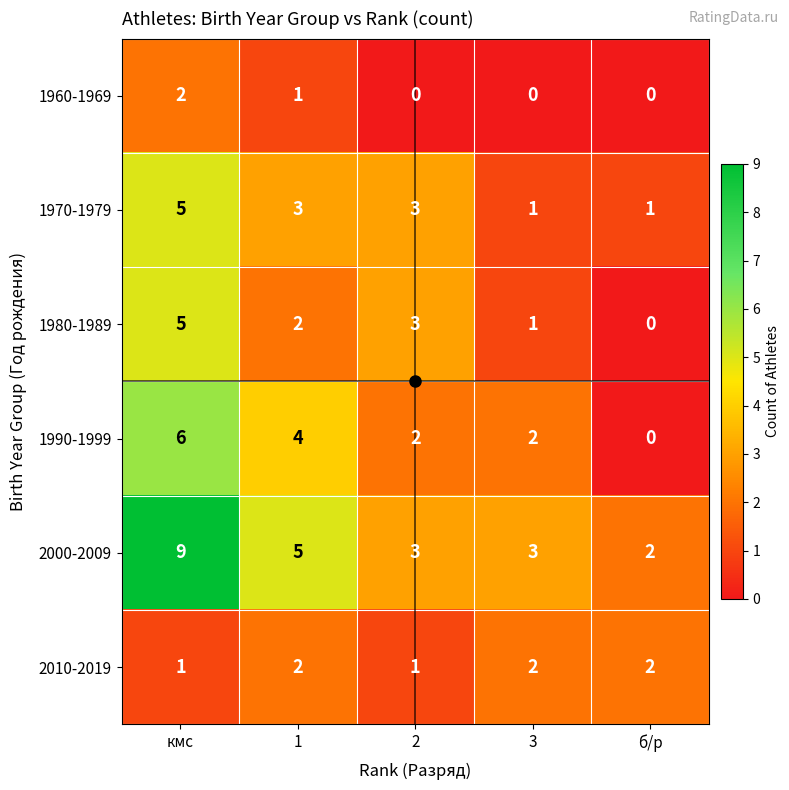

What is the sum of the 2010-2019 values at 1 and 3?

4